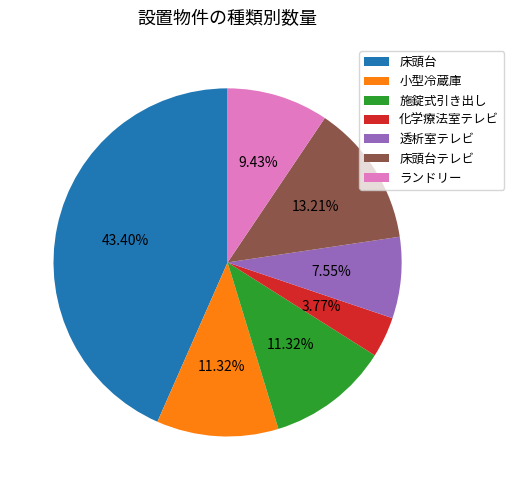

Which has a higher value, 施錠式引き出し or ランドリー?

施錠式引き出し